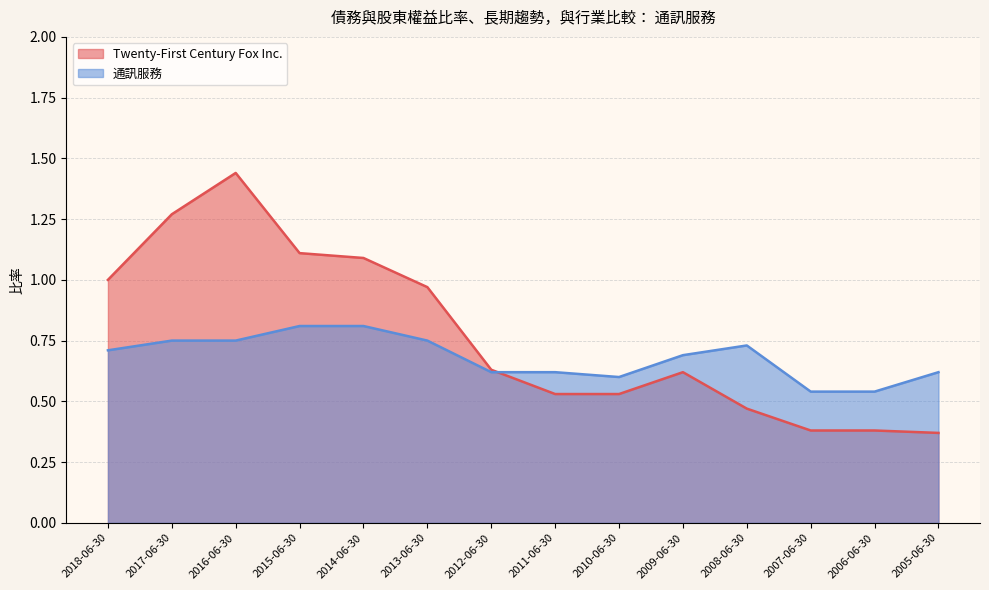

In 通訊服務, how many points are lower than both neighbors (excluding endpoints)?

1